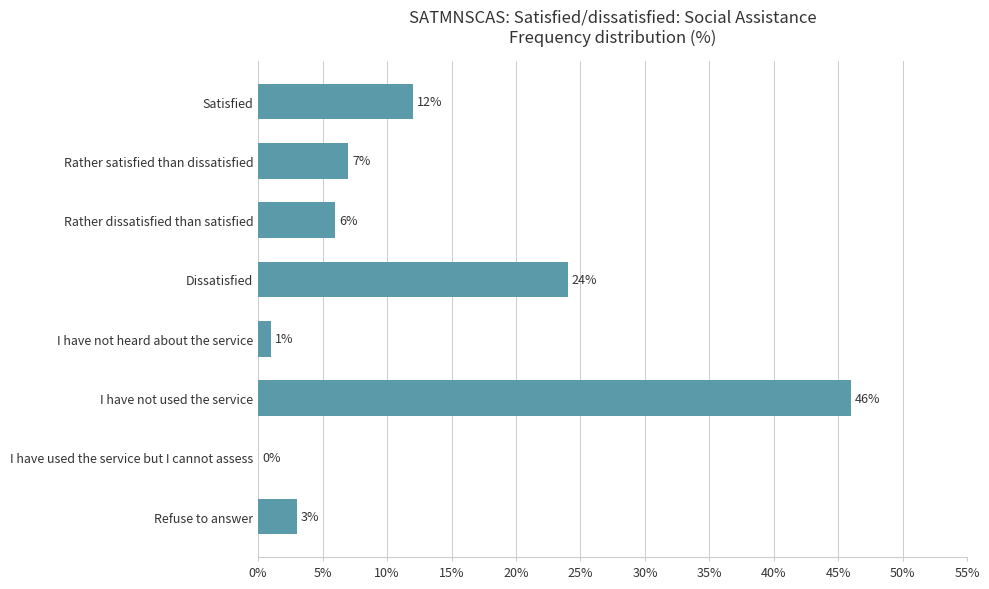

How many positive values are there?

7